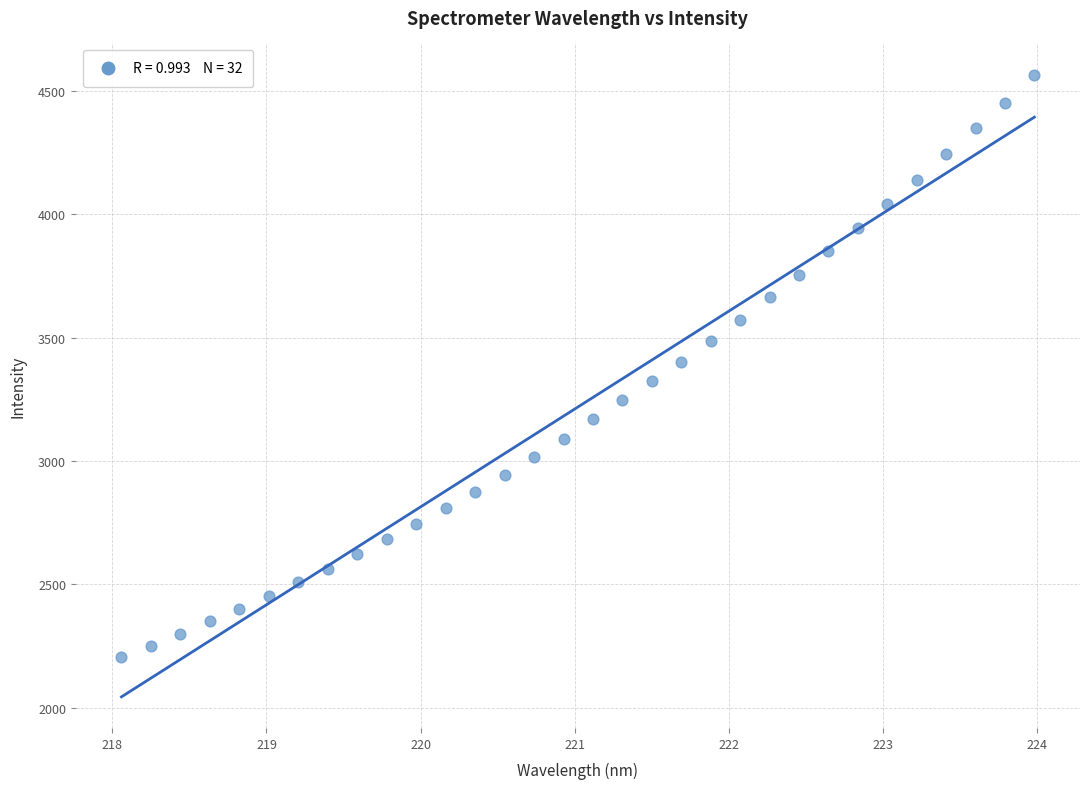

What is the range of X values (max minus min)?

5.9